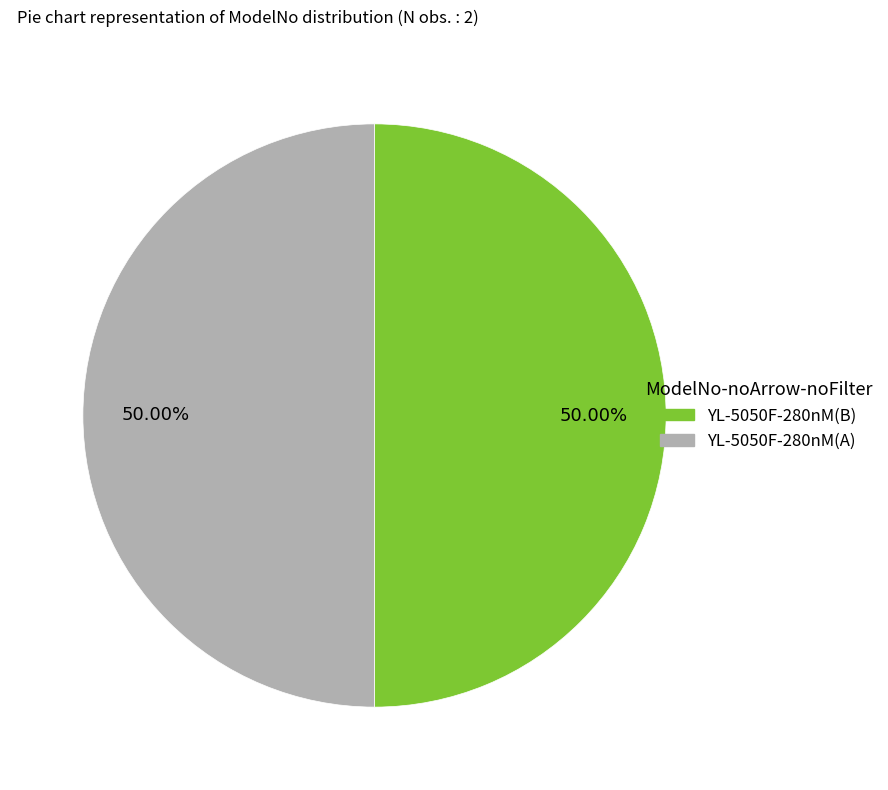

Combined, do YL-5050F-280nM(A) and YL-5050F-280nM(B) account for over 50%?

Yes